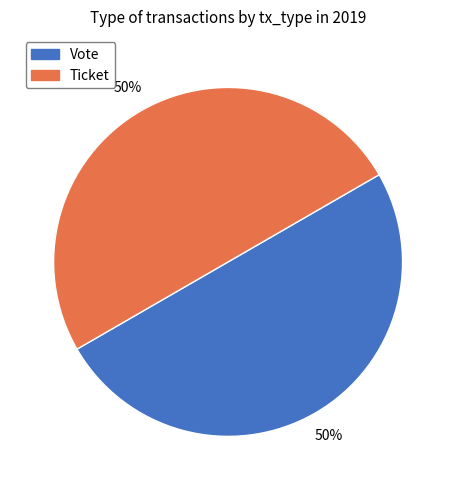

Approximately how many times larger is the value at Vote compared to Ticket?

1.0